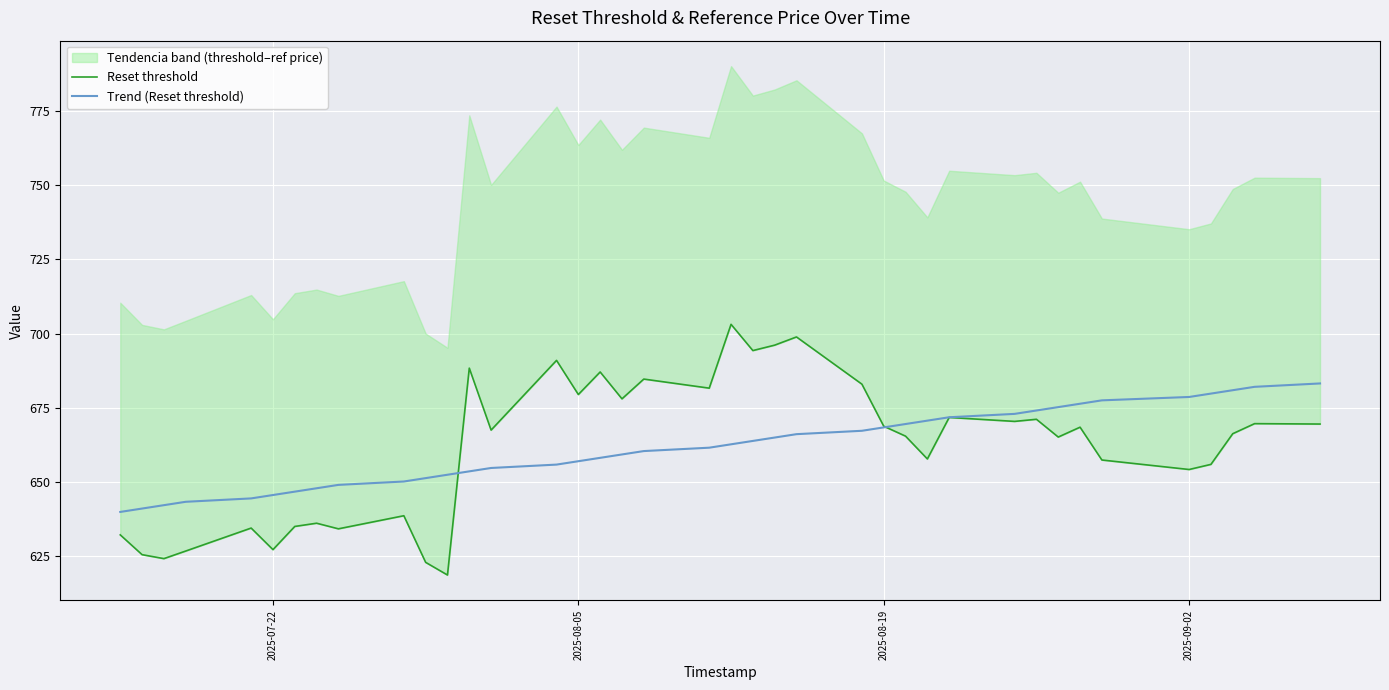

The value of Trend (Reset threshold) at 2025-07-22 is 318.5. True or false?

False